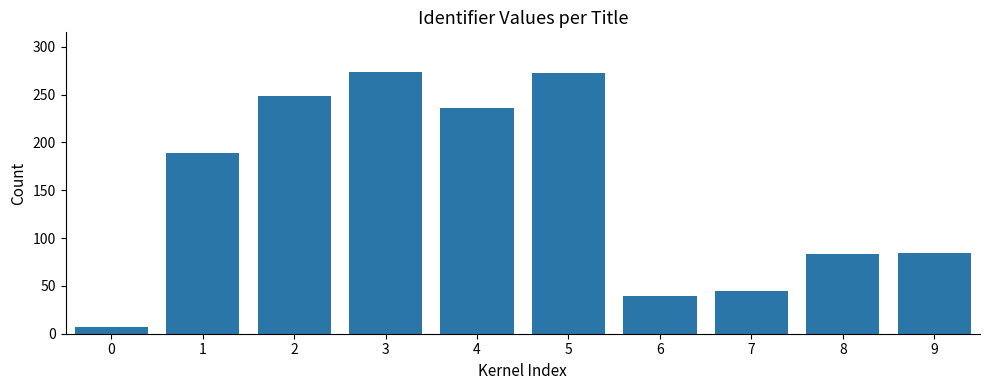

What is the sum of all values?

1479